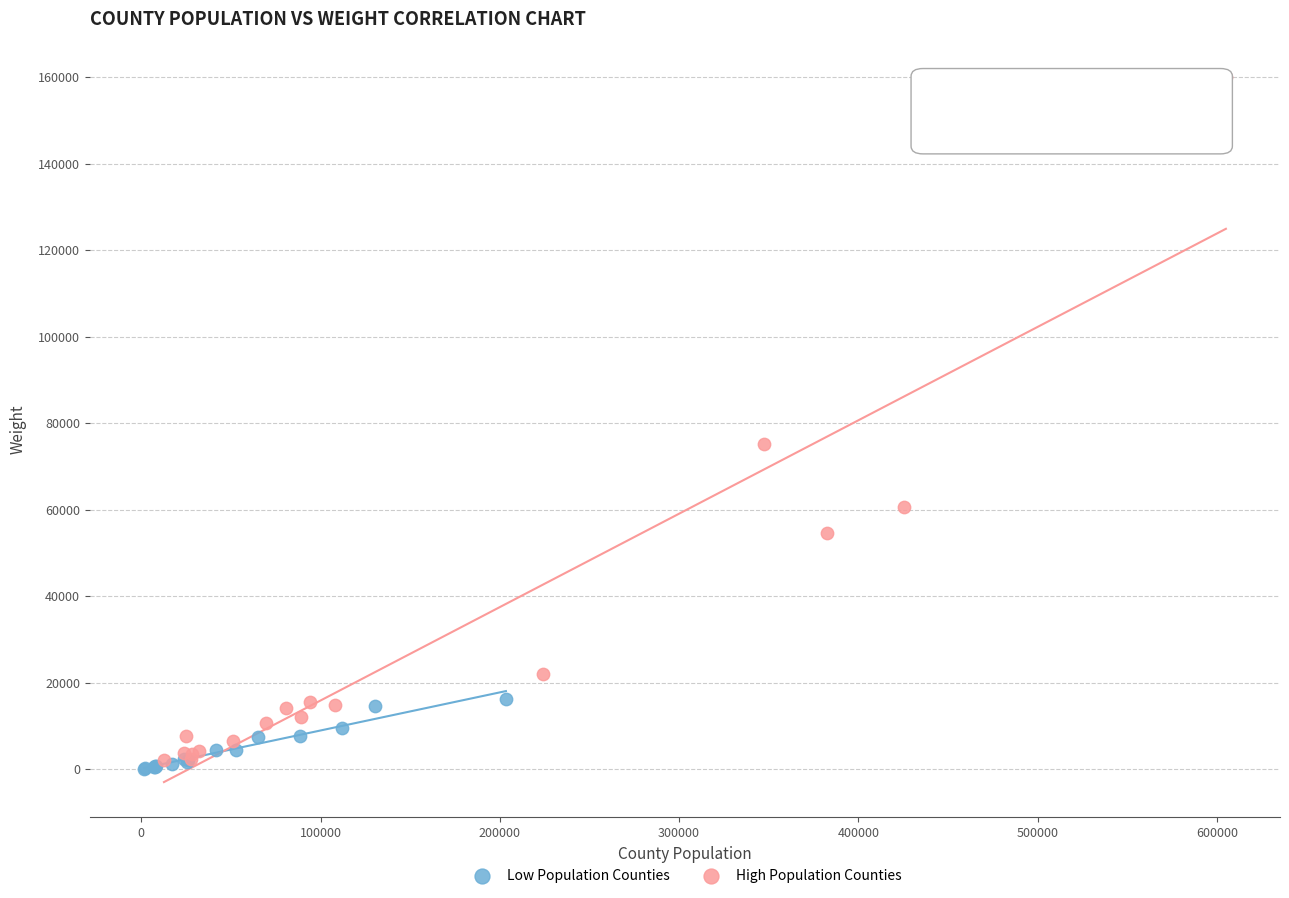

Which series contains the lowest Y value?

Low Population Counties